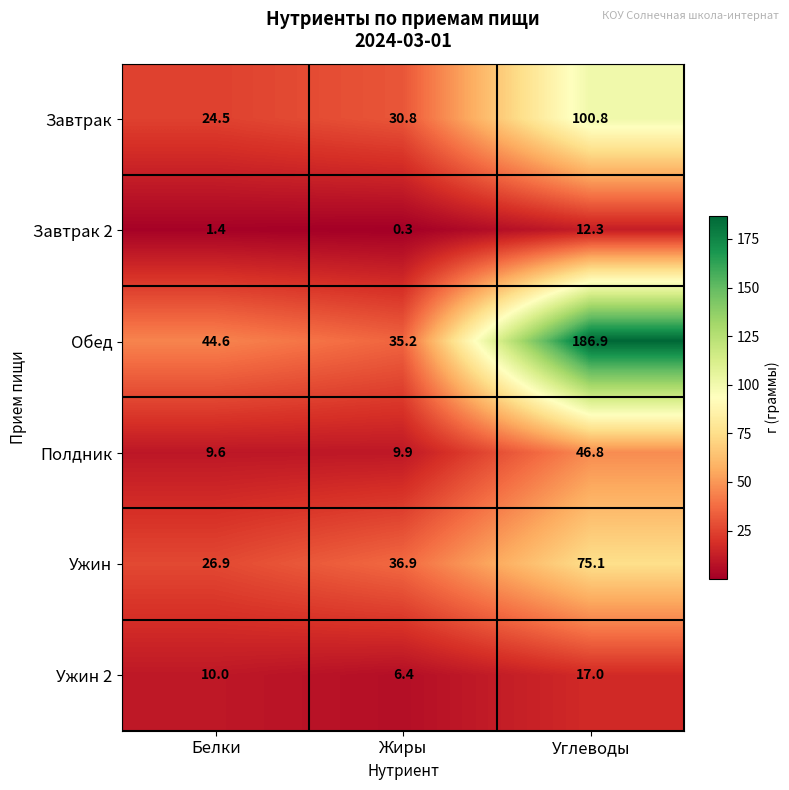

At which category is the sum across all series the highest?

Углеводы